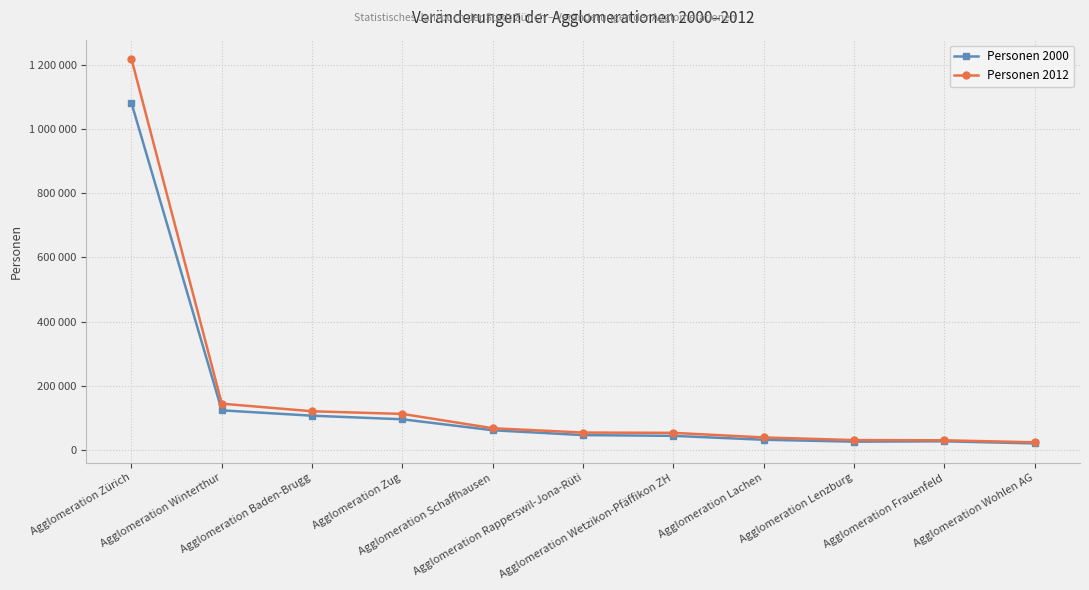

Which series has the largest range (max minus min)?

Personen 2012